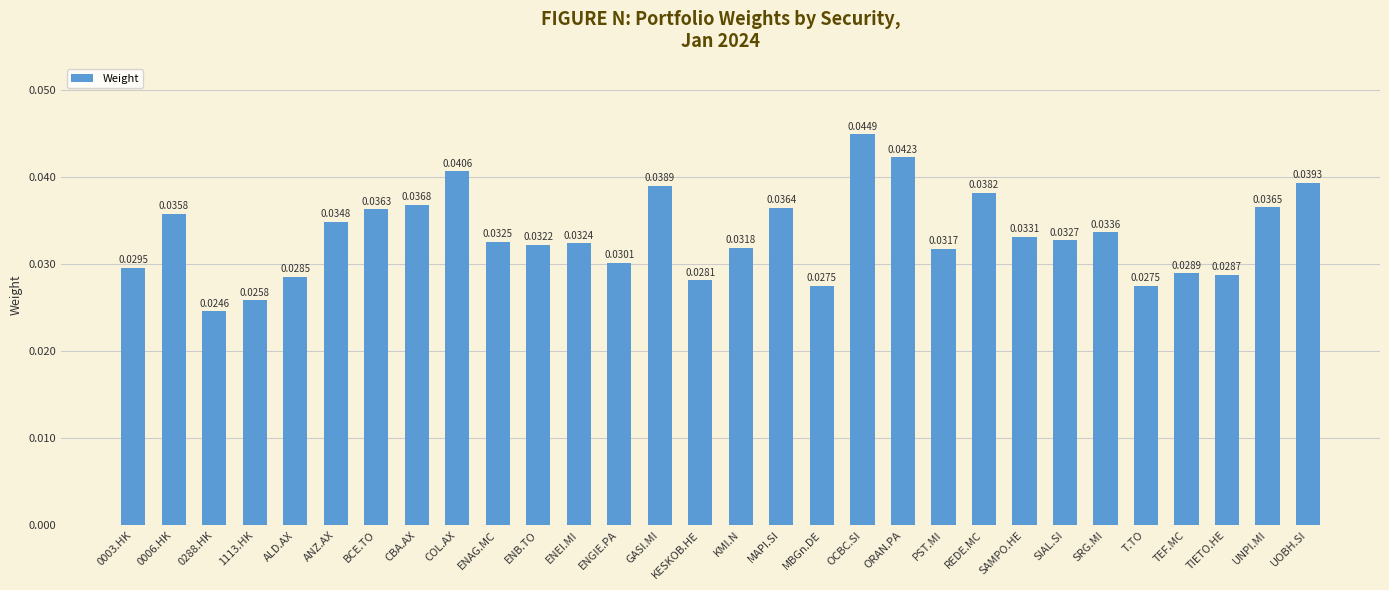

What is the sum of all values?

1.0